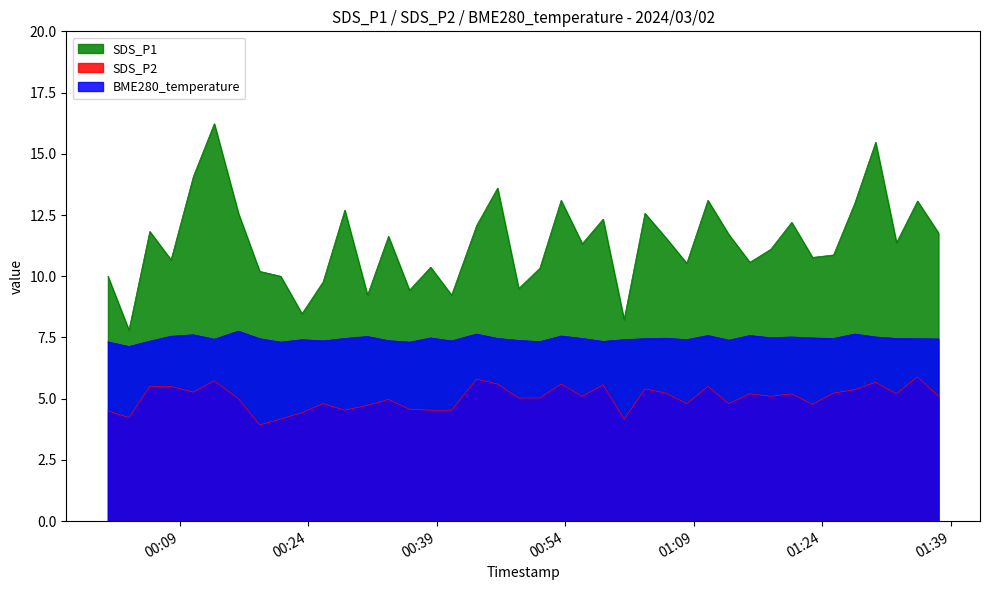

True or false: SDS_P1 has more than 0 points higher than both neighbors.

True